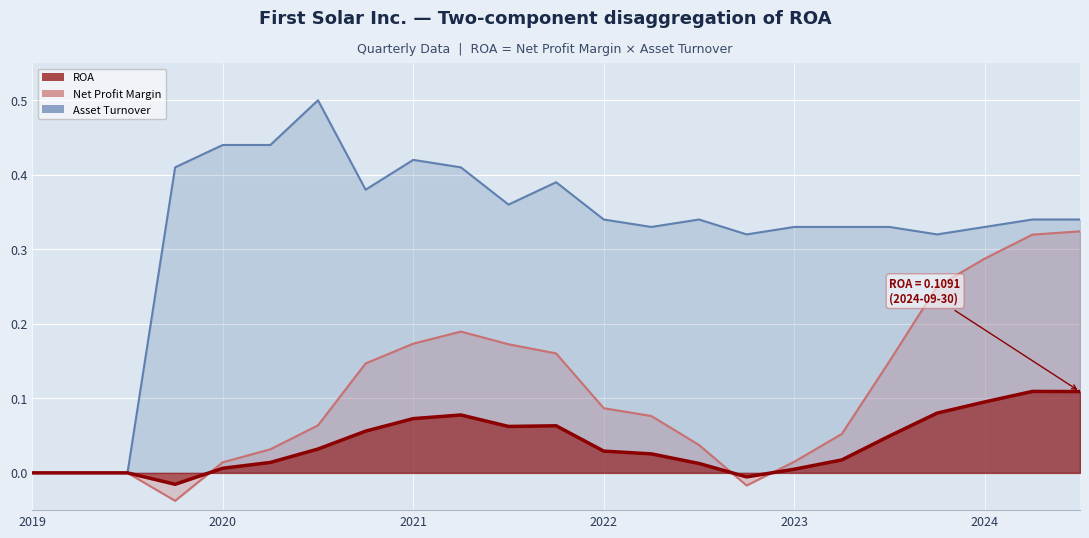

List the series in order of their peak value, lowest first.

ROA, Net Profit Margin, Asset Turnover